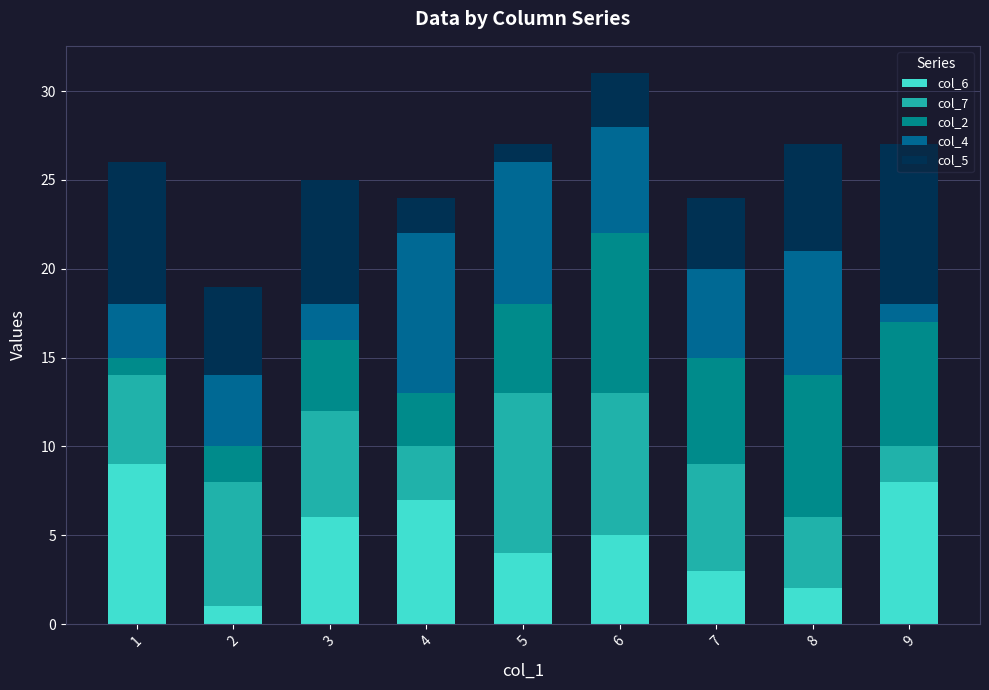

Which series has the largest range (max minus min)?

col_6